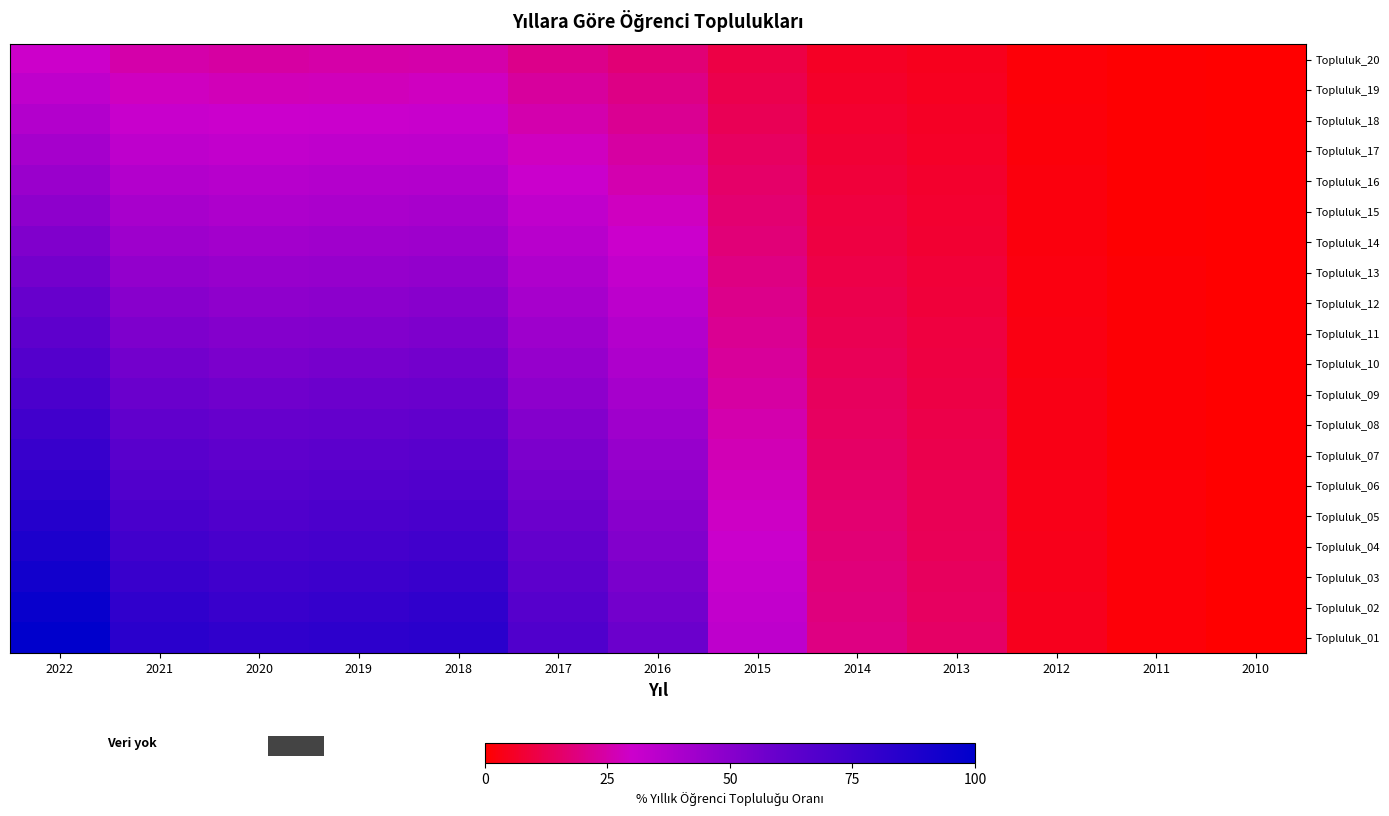

What is the total value across all series at 2017?

892.5